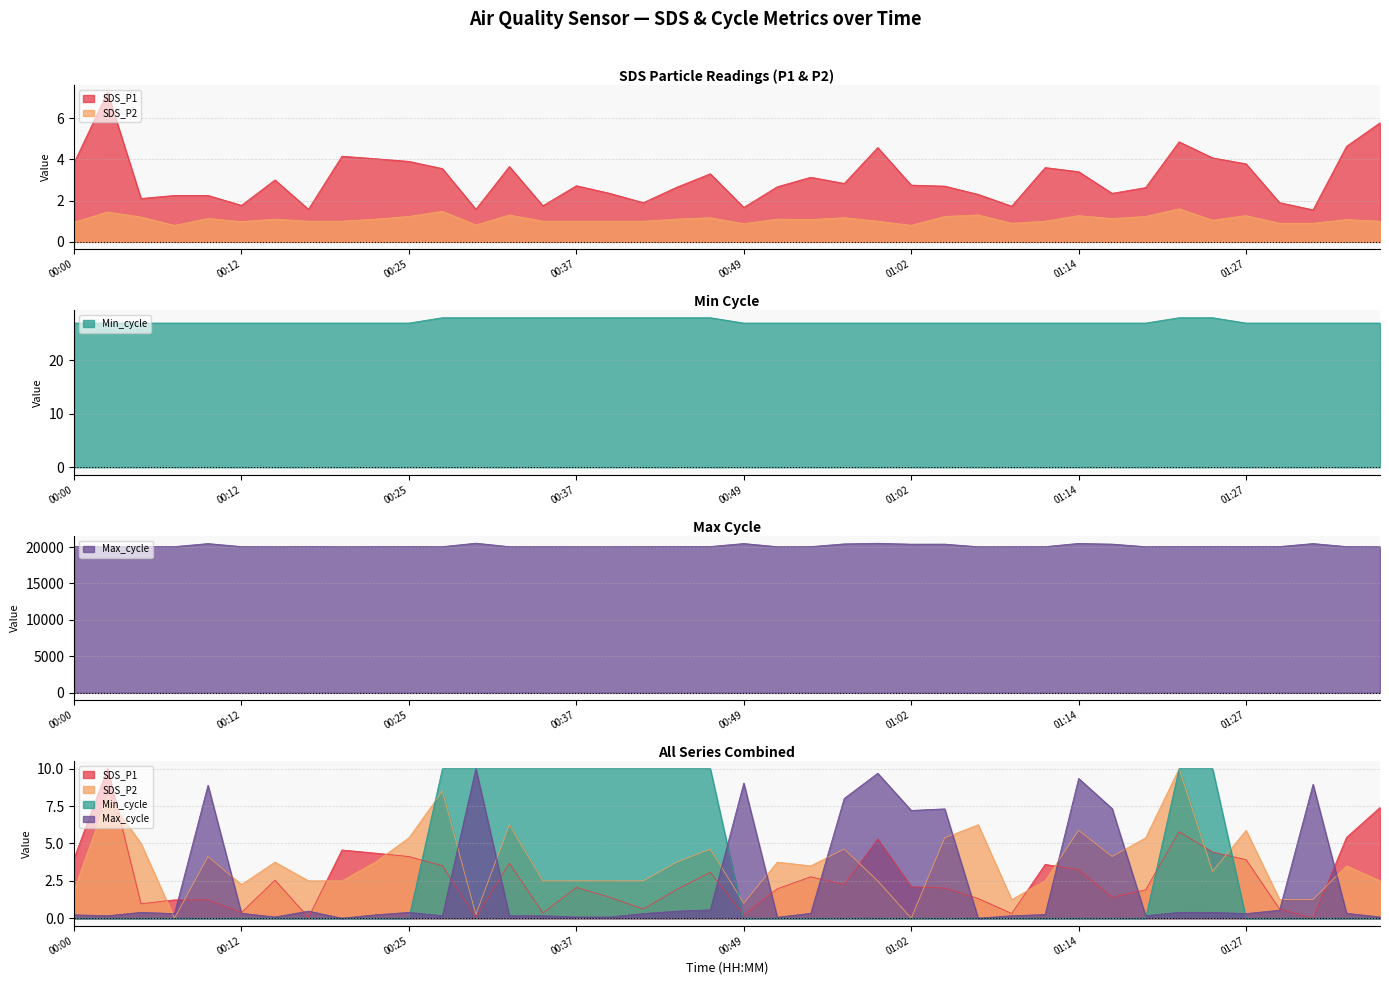

What is the label of the 31st point from the right?

00:22